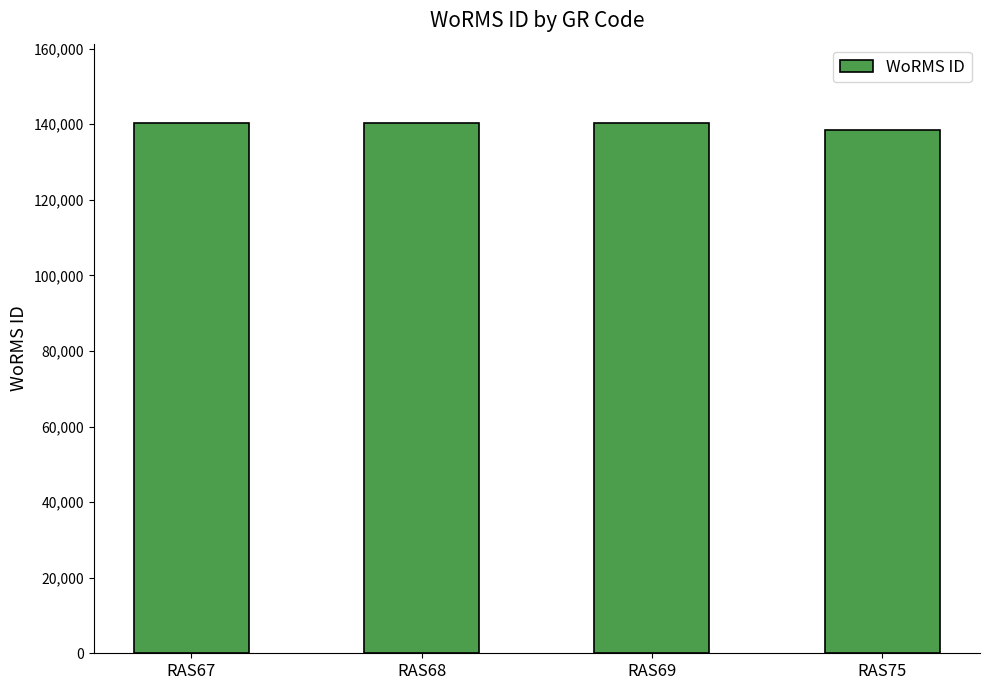

What is the value of the 4th bar from the left?

138582